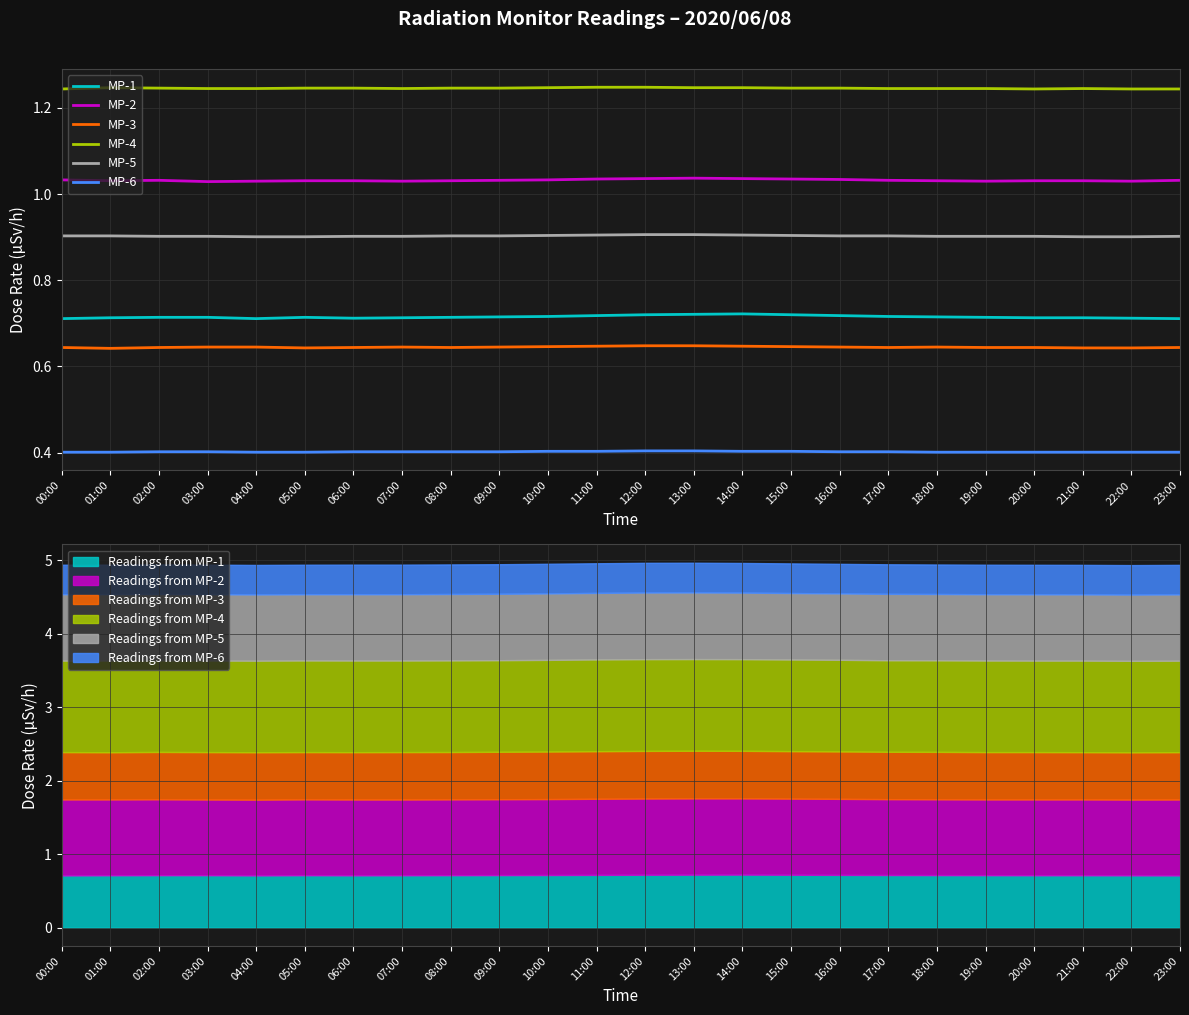

True or false: MP-1 has a value of 0.4 at 06:00.

False